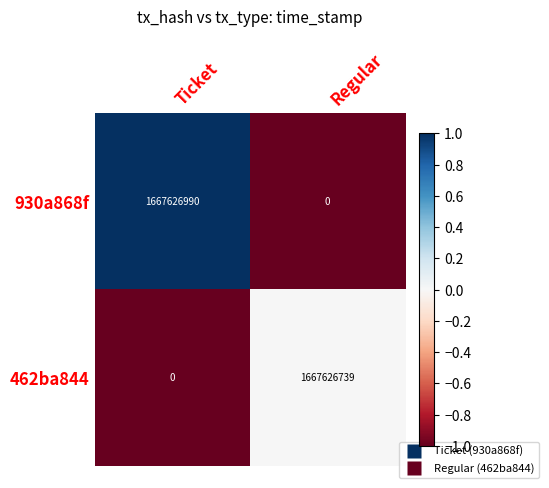

The value of 462ba844 at Ticket is 0. True or false?

True